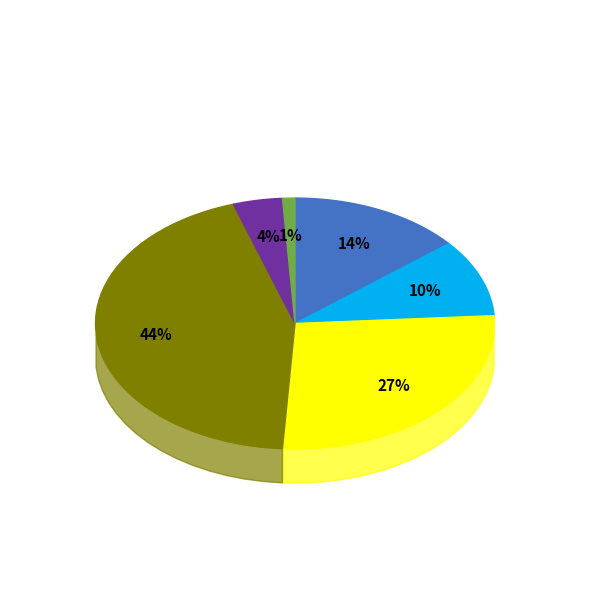

The RA slice represents 1% of the pie. True or false?

True